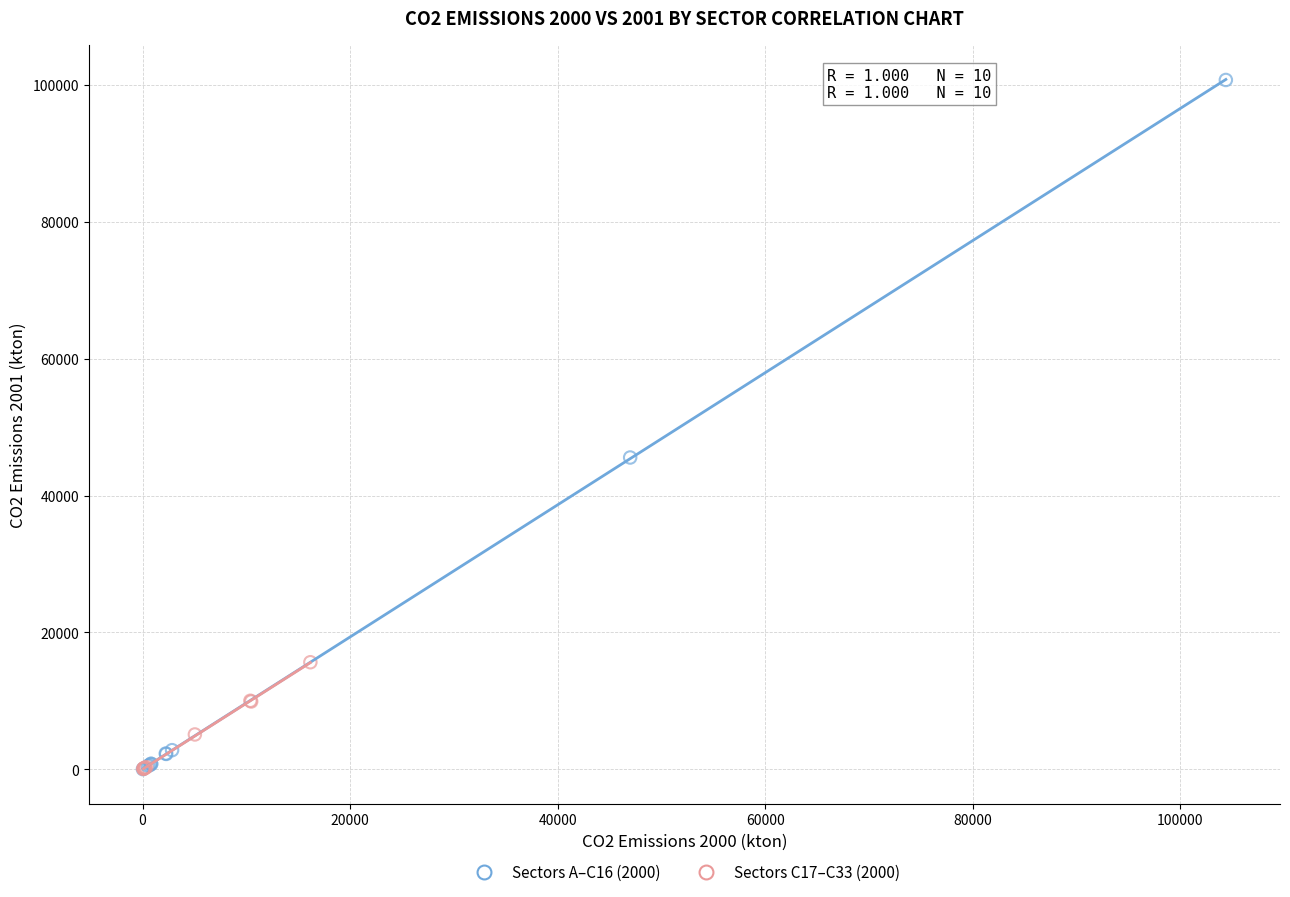

What are all the series names shown in the legend?

Sectors A–C16 (2000), Sectors C17–C33 (2000)